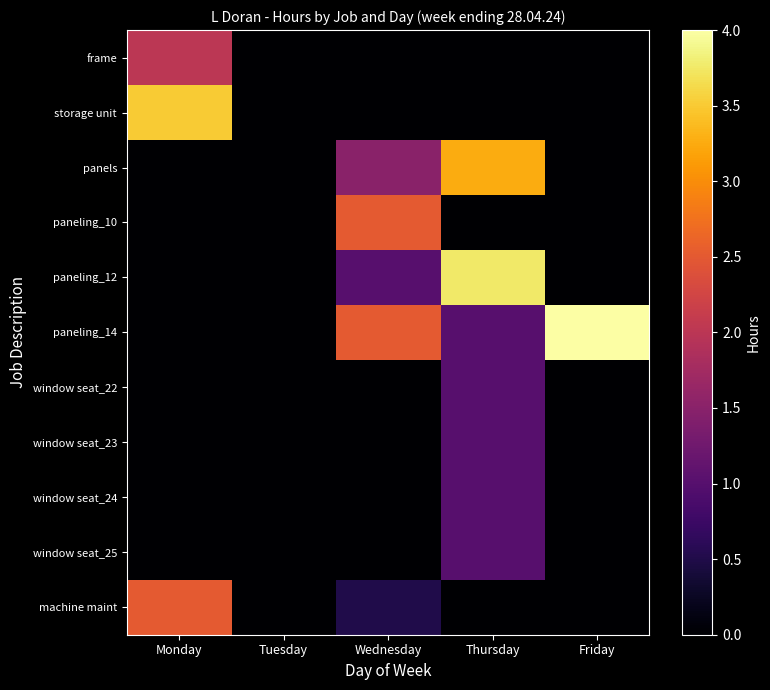

List the series in order of their peak value, highest first.

paneling_14, paneling_12, storage unit, panels, paneling_10, machine maint, frame, window seat_22, window seat_23, window seat_24, window seat_25